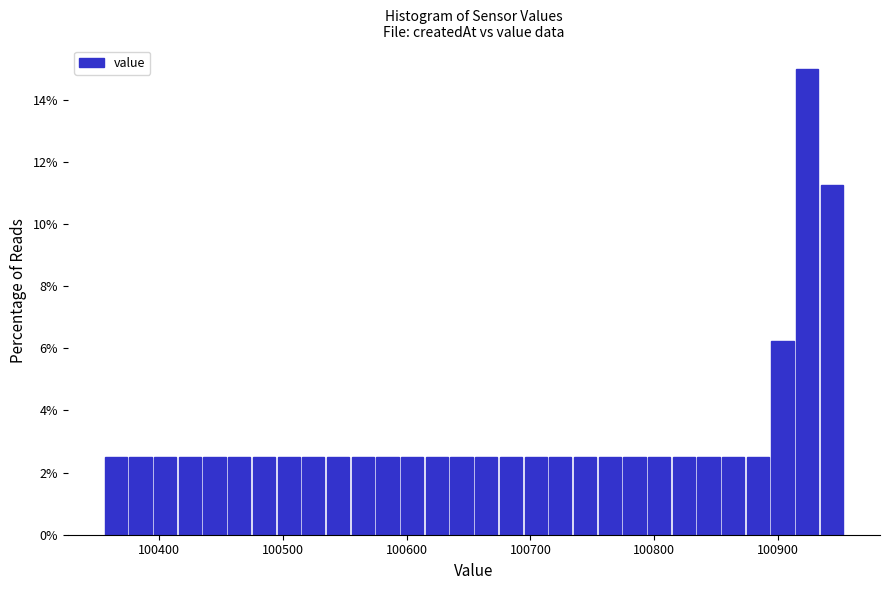

Around what value on the x-axis is the tallest bar? Give the approximate position of its centre, as read against the axis.

100920